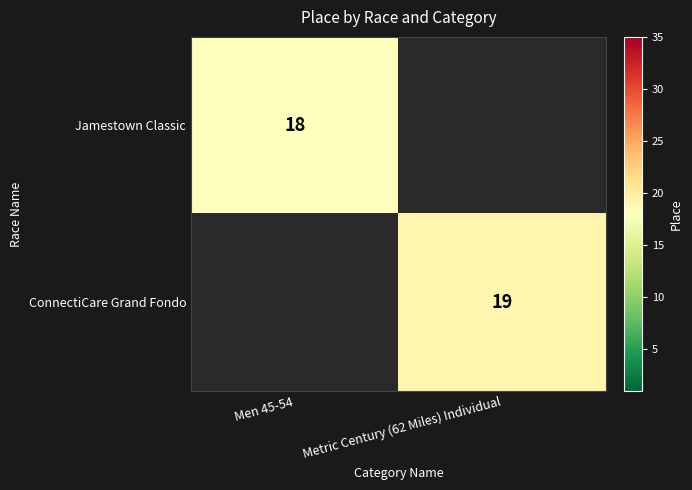

Is it true that ConnectiCare Grand Fondo equals 30 at Metric Century (62 Miles) Individual?

False